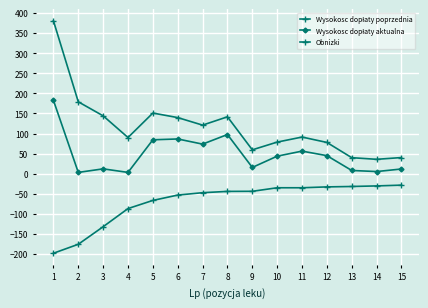

Where is Wysokosc dopłaty aktualna nearest to the value 92?

8